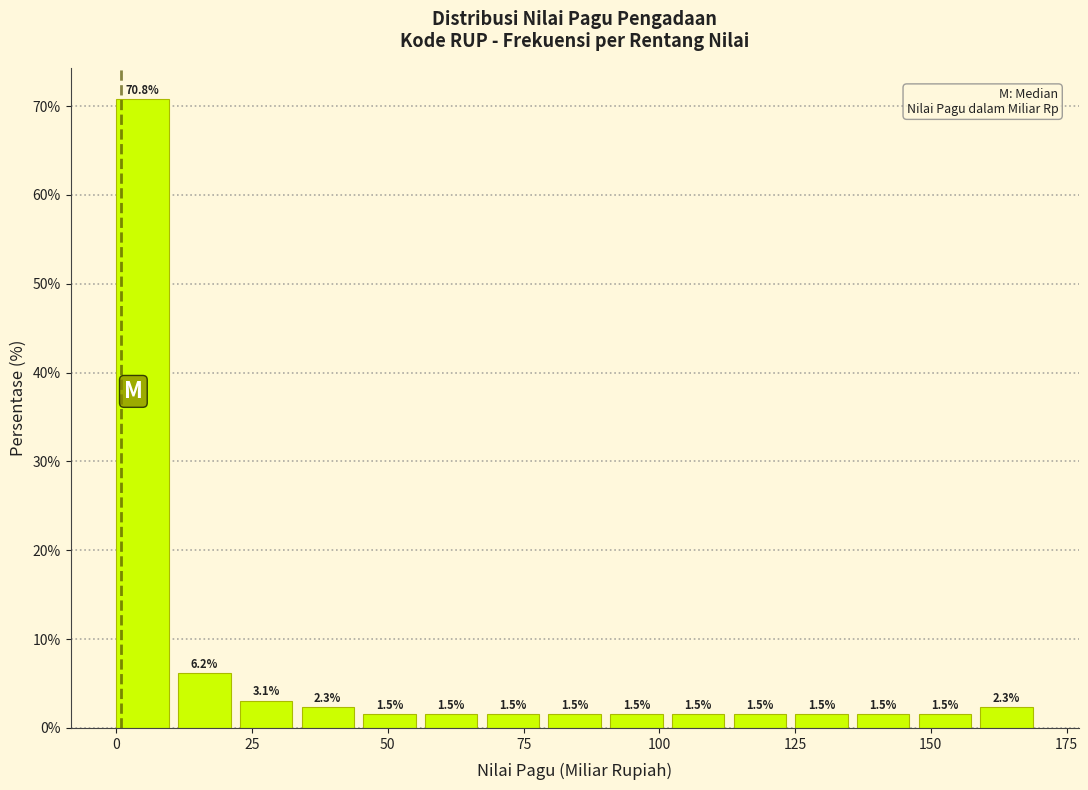

Around what value on the x-axis is the tallest bar? Give the approximate position of its centre, as read against the axis.

5